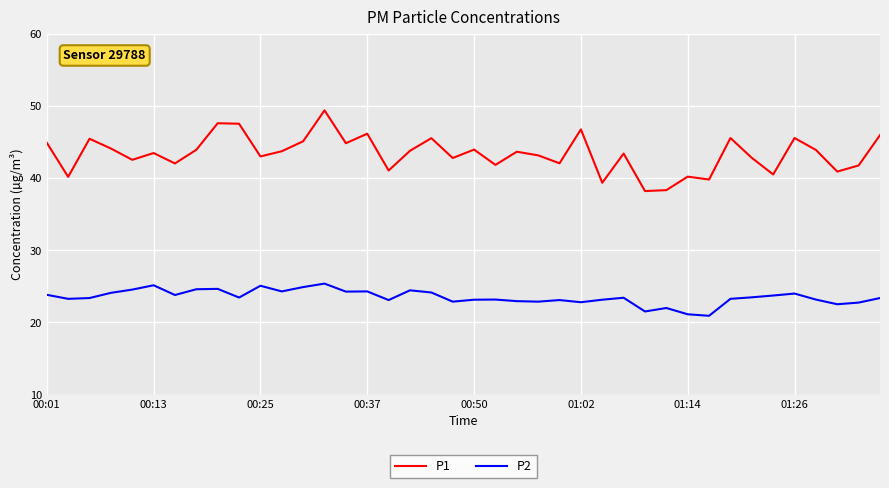

Rank the series by their average value, from lowest to highest.

P2, P1